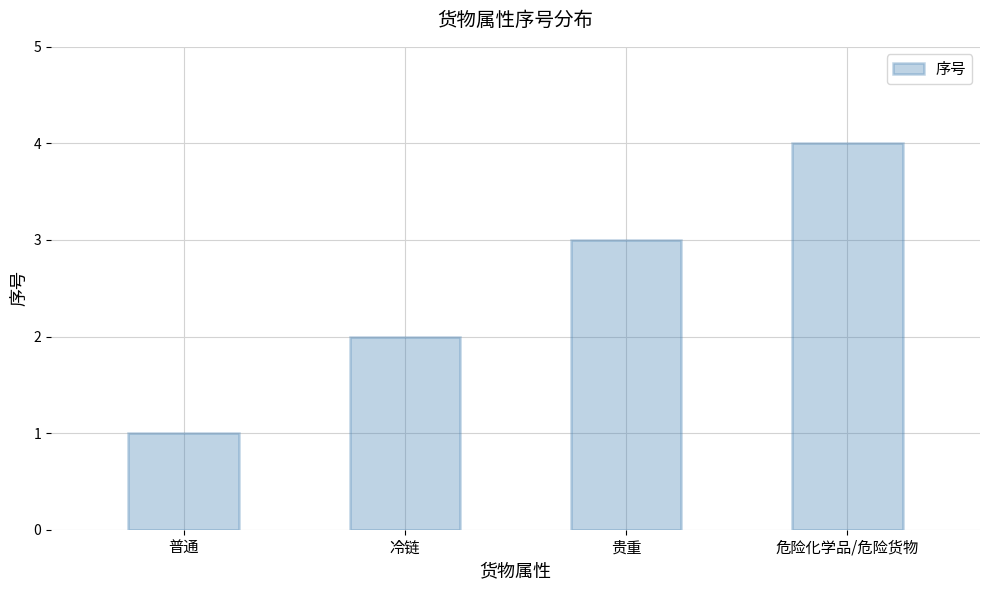

Read the value at 普通.

1